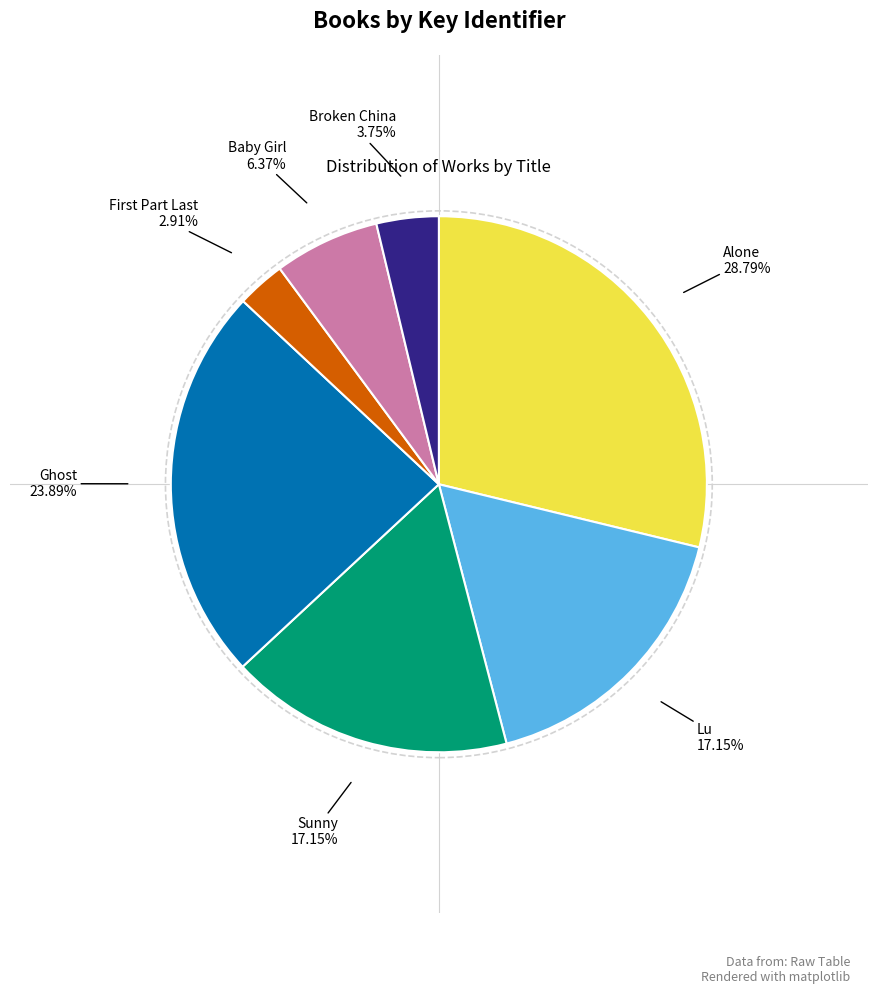

How many slices are in this pie chart?

7